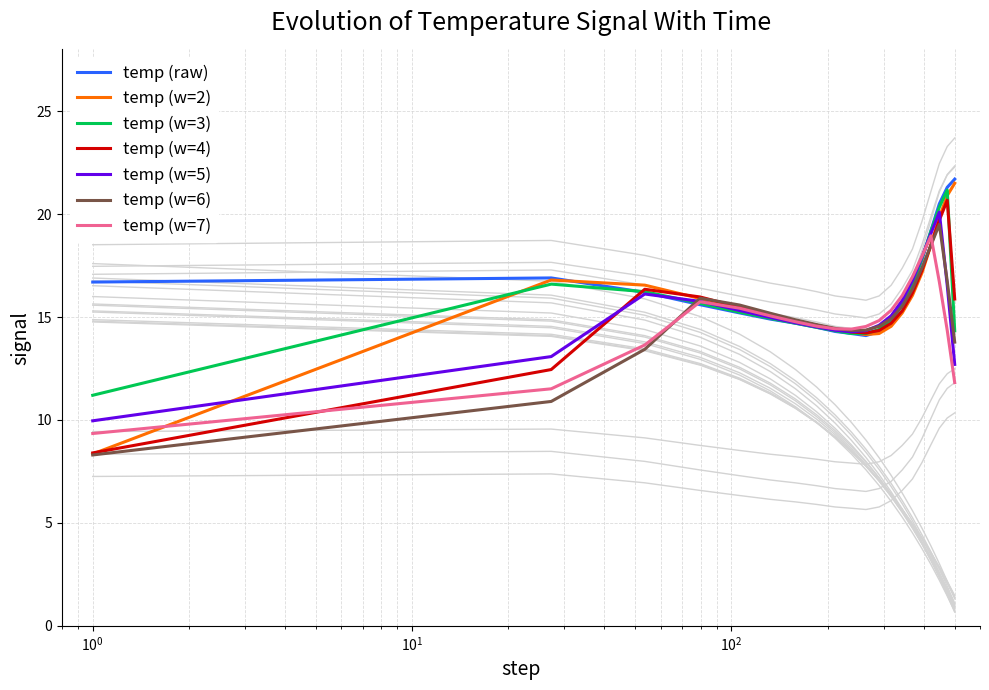

What is the maximum value for temp (w=3)?

21.2